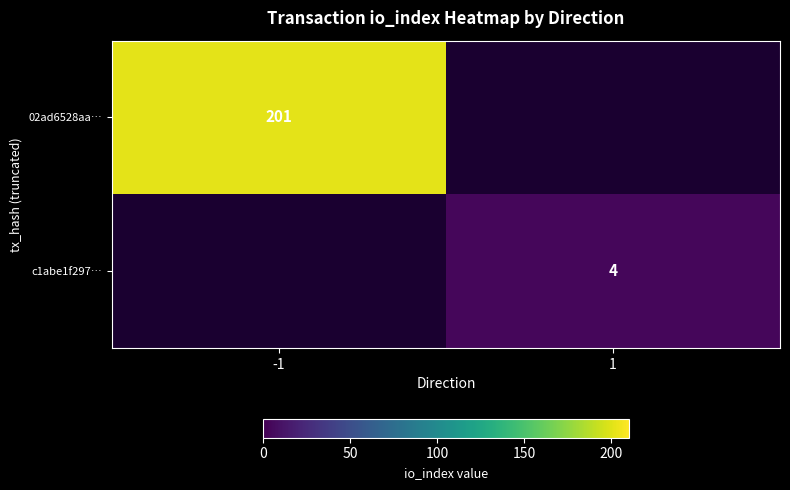

Is it true that 02ad6528aa… equals 304 at -1?

False